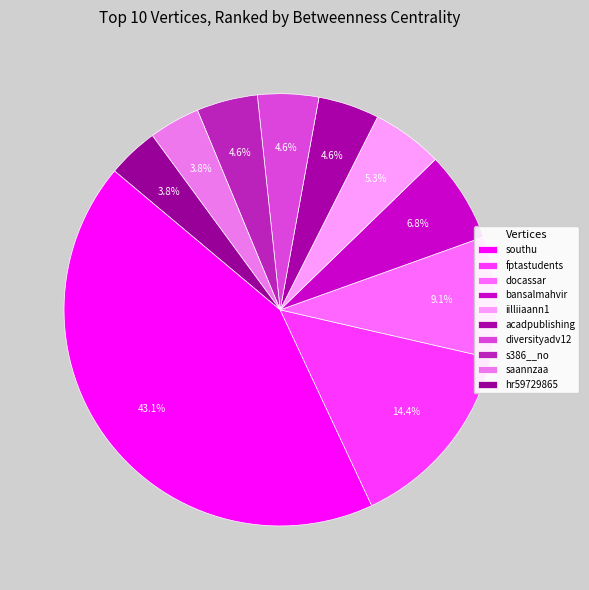

Rank the categories by value from highest to lowest.

southu, fptastudents, docassar, bansalmahvir, iilliiaann1, acadpublishing, diversityadv12, s386__no, saannzaa, hr59729865